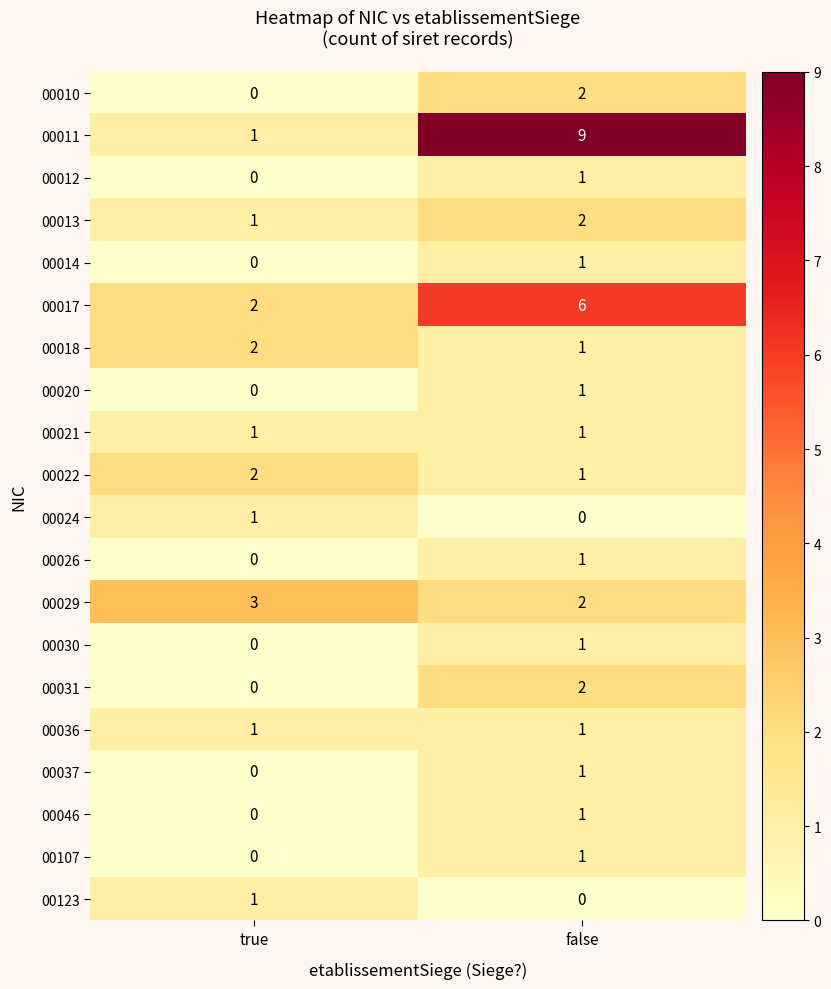

What is the spread (max minus min) of values at true?

3